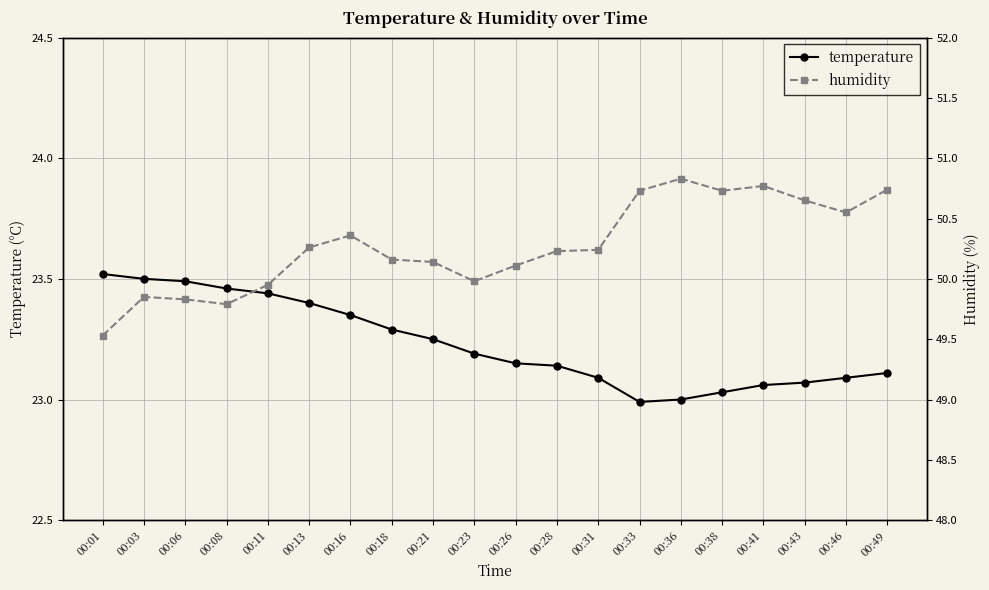

At which label does humidity reach its minimum?

00:01